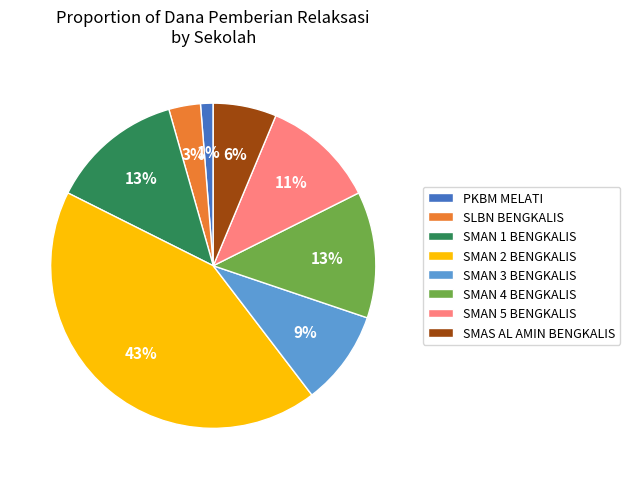

Which slice is the largest?

SMAN 2 BENGKALIS